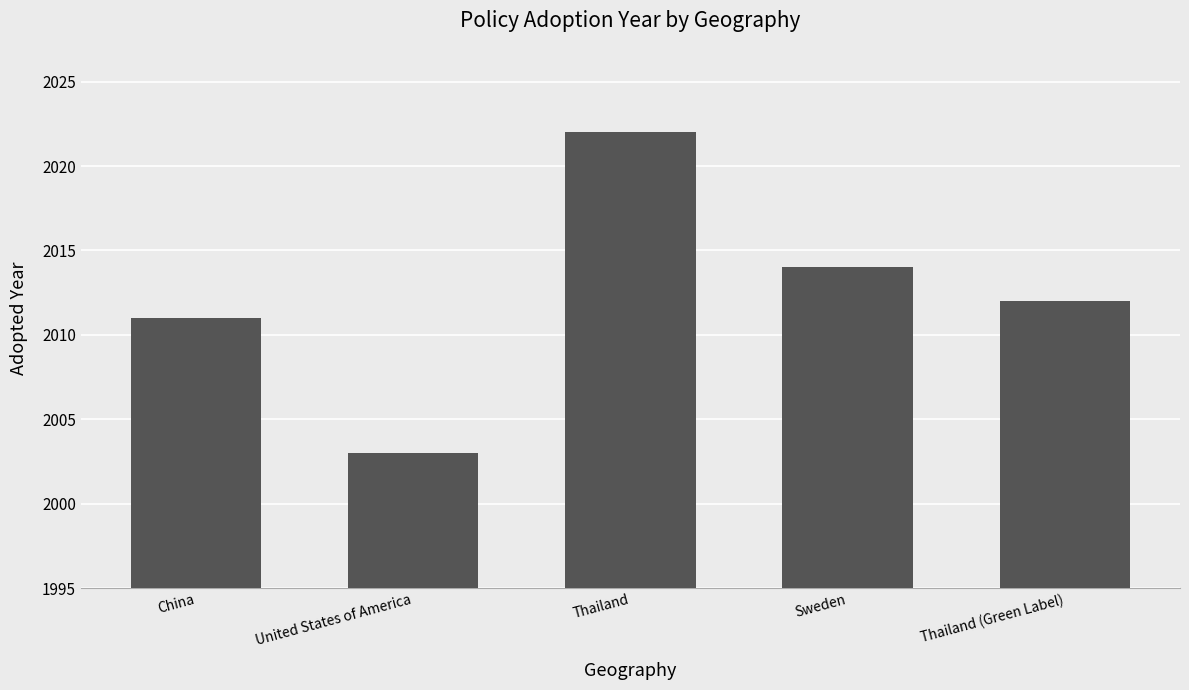

What is the change in value from United States of America to Thailand (Green Label)?

+9